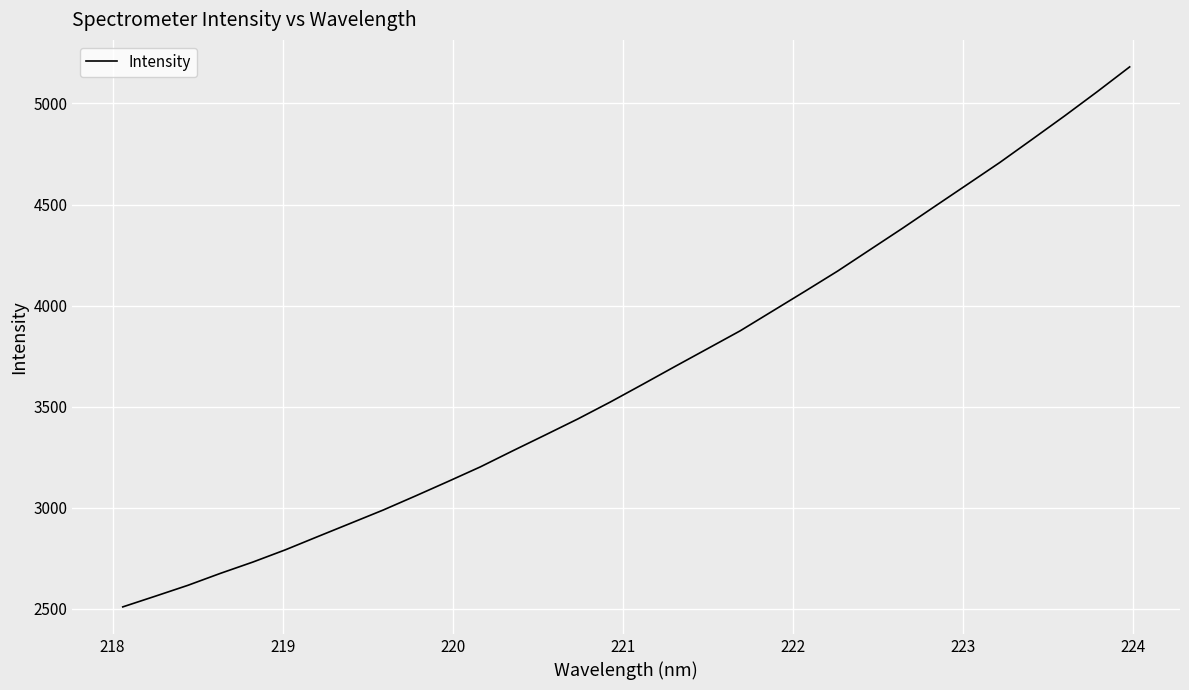

What is the difference between the maximum and minimum values?

2671.8